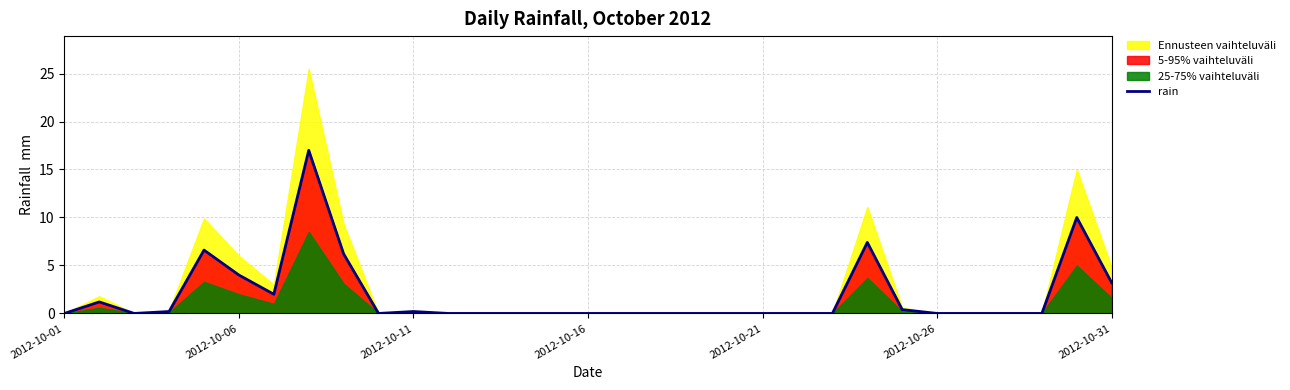

Which has a higher value, 26 or 14?

26